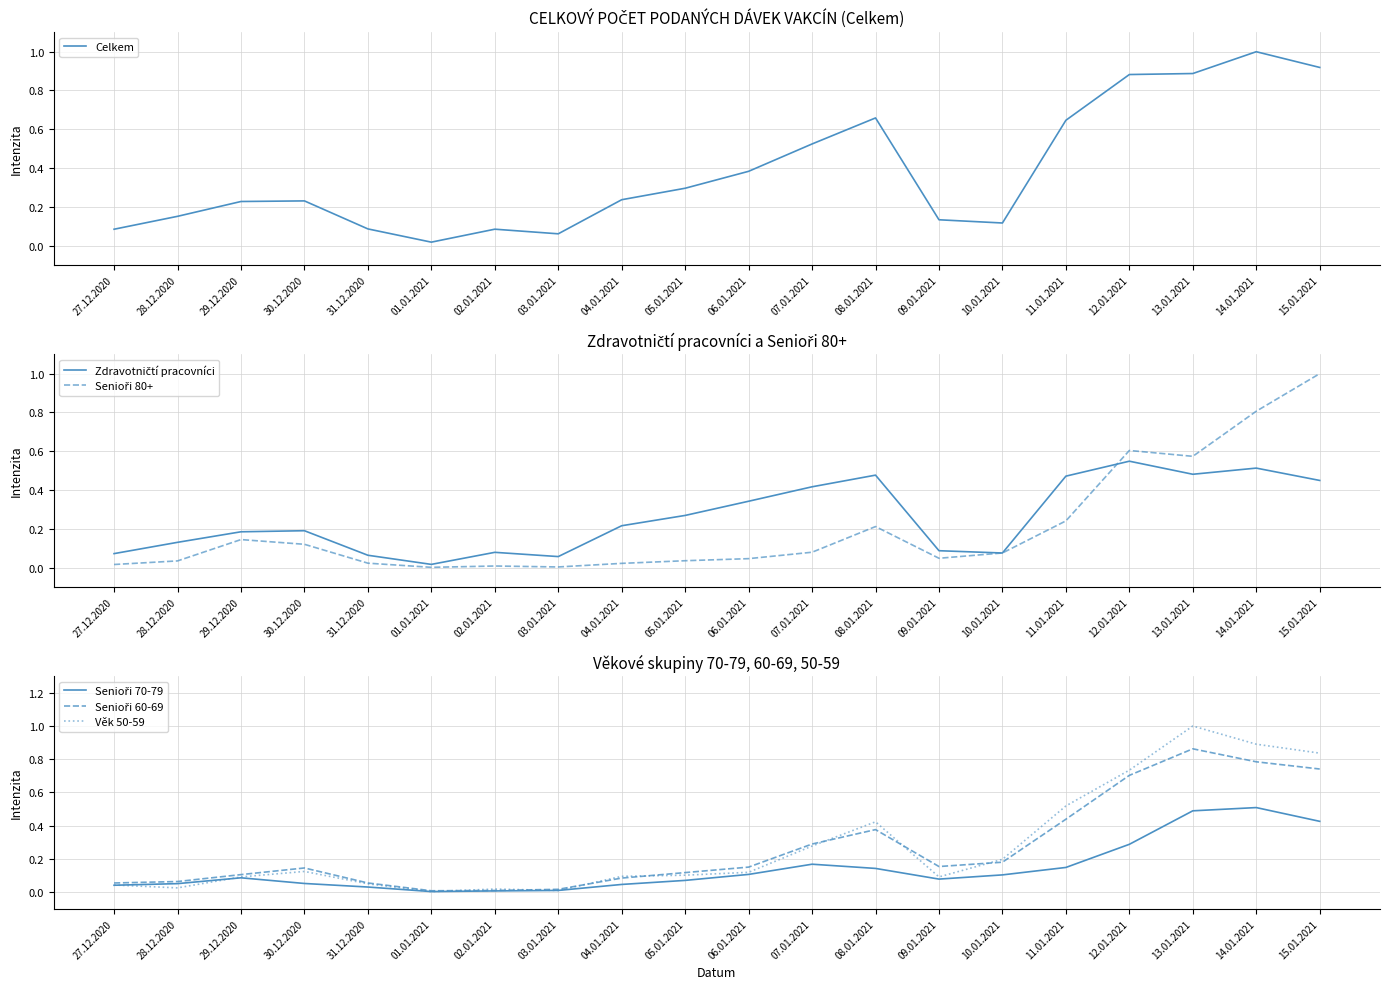

What is the value of the Senioři 60-69 point at the 12th from the left?

0.3